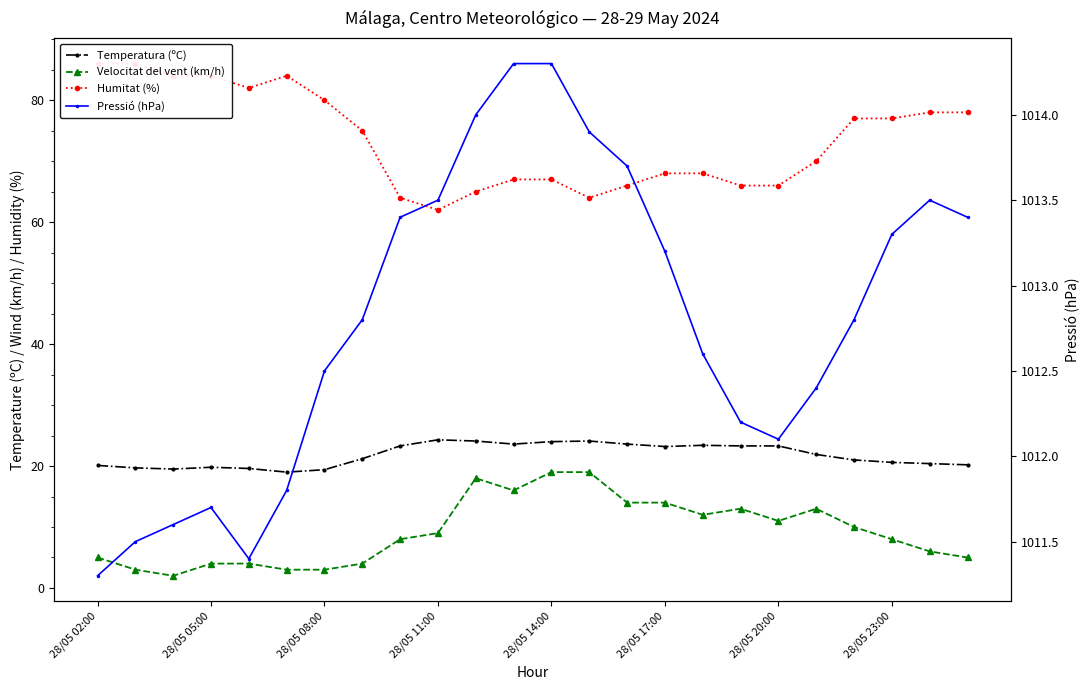

Does the chart display data point markers on the line(s)?

Yes